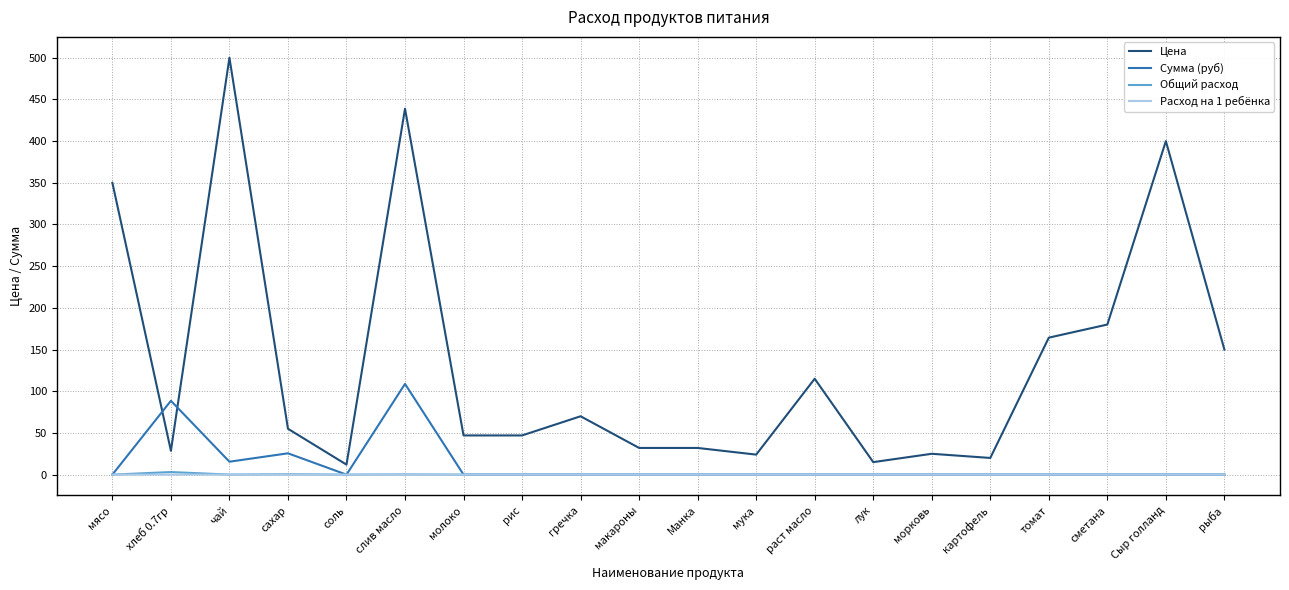

Which series has the widest spread of values?

Цена